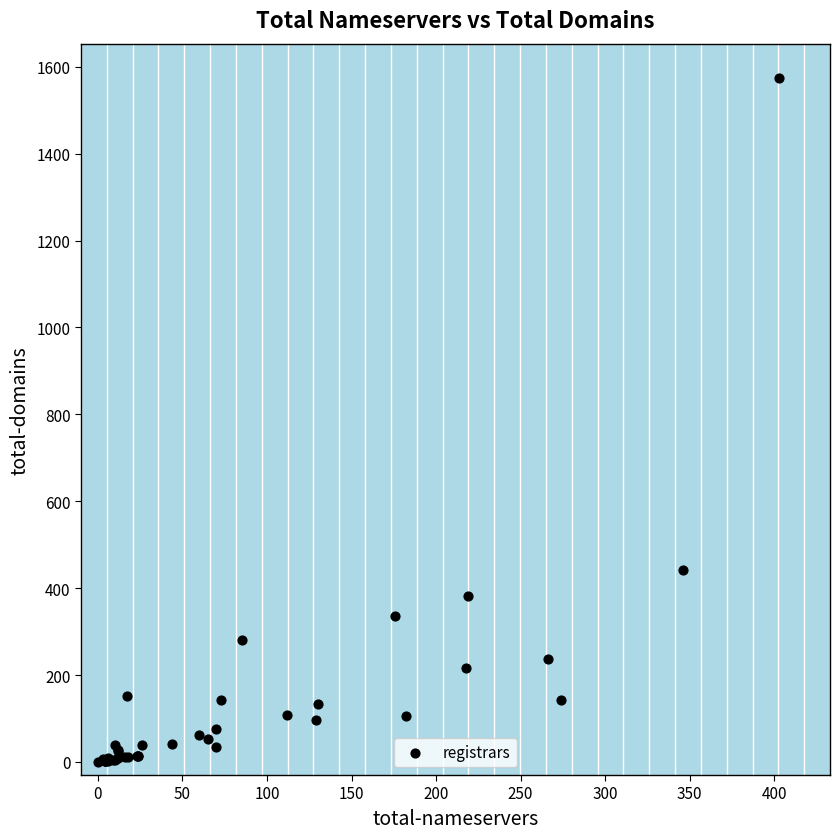

What Y value in the scatter plot is closest to 786?

442